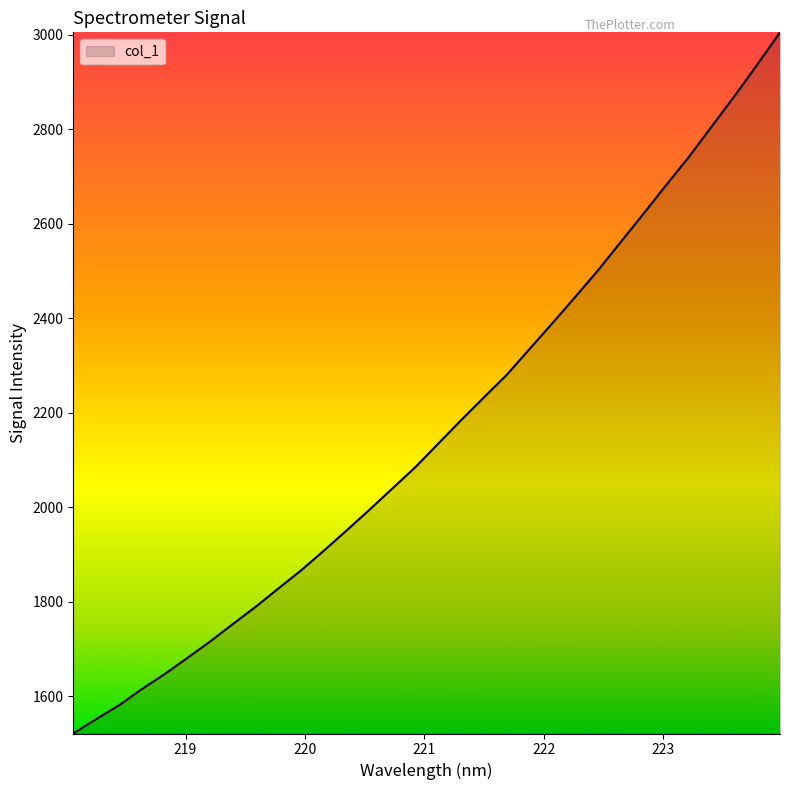

What is the difference between the maximum and minimum values?

1483.6